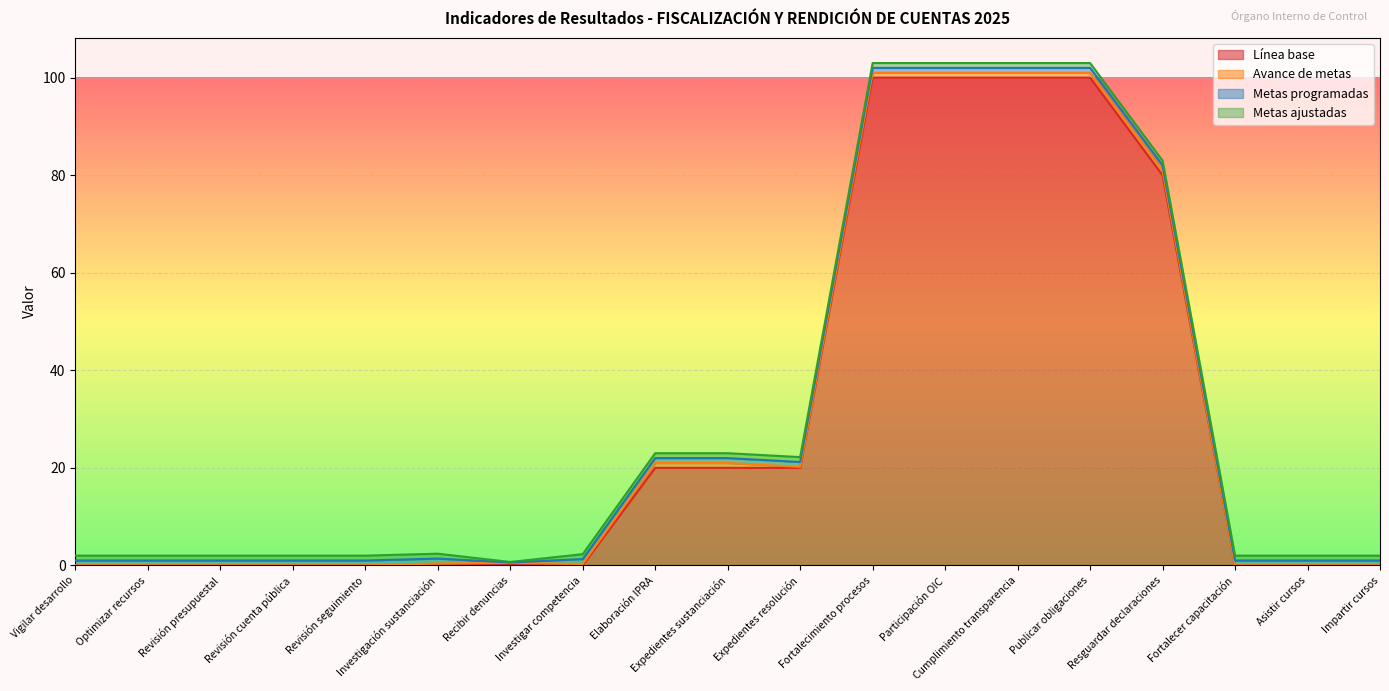

Is it true that Metas ajustadas equals 1.0 at Publicar obligaciones?

True